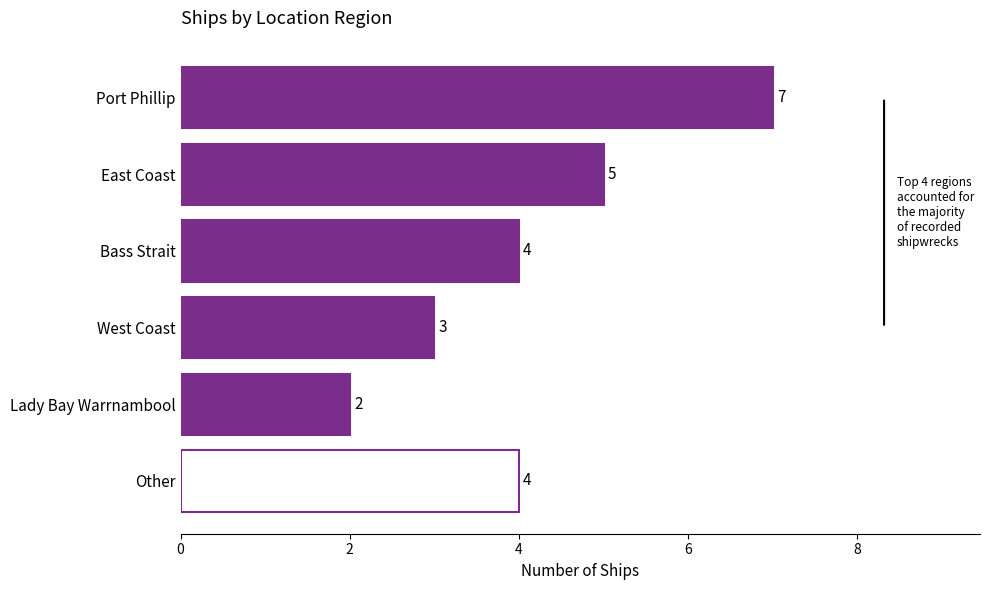

True or false: the data shows 4 at Other.

True